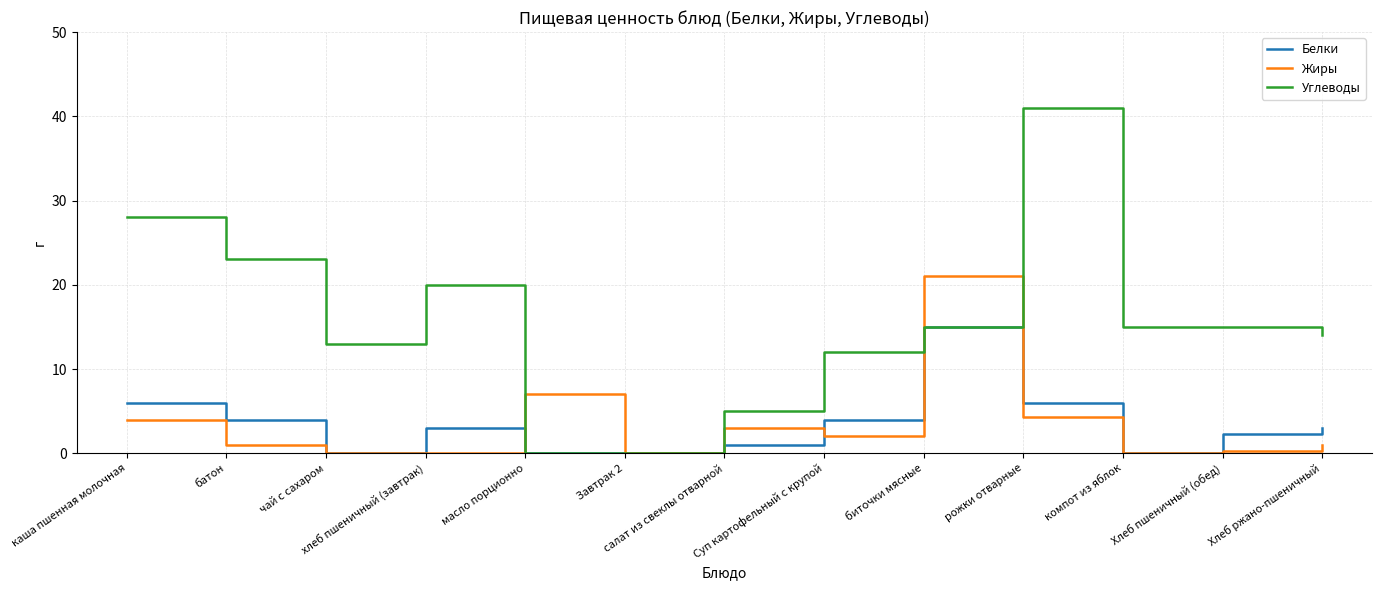

What is the greatest value displayed?

41.0